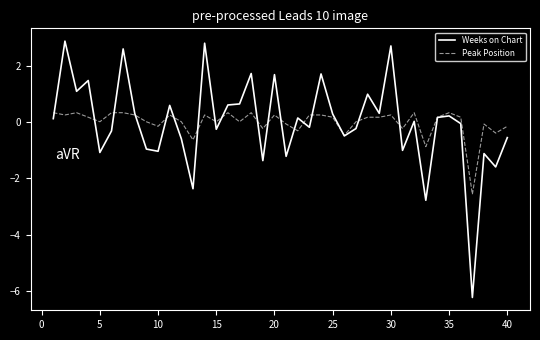

What is the maximum value for Peak Position?

0.3